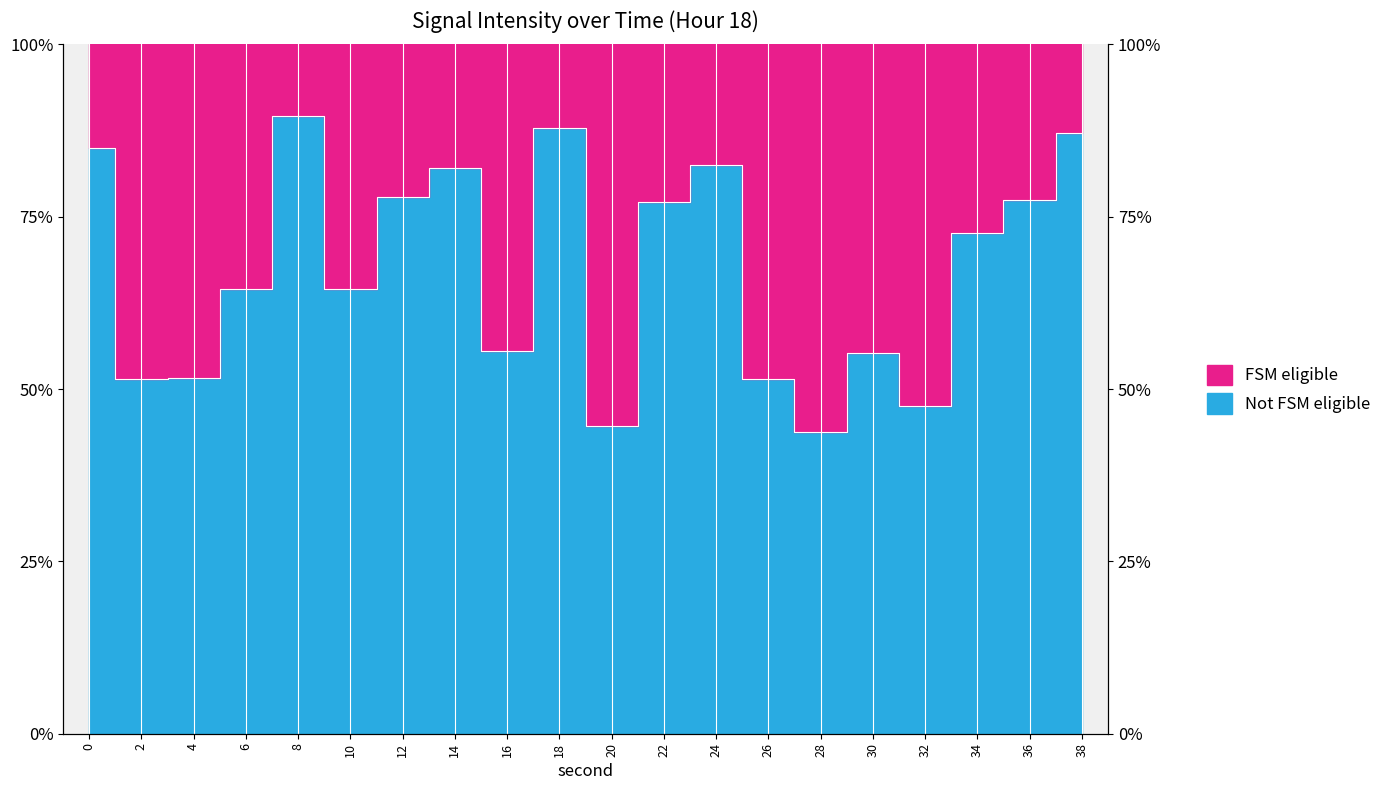

Between 16 and 12, which is larger?

12